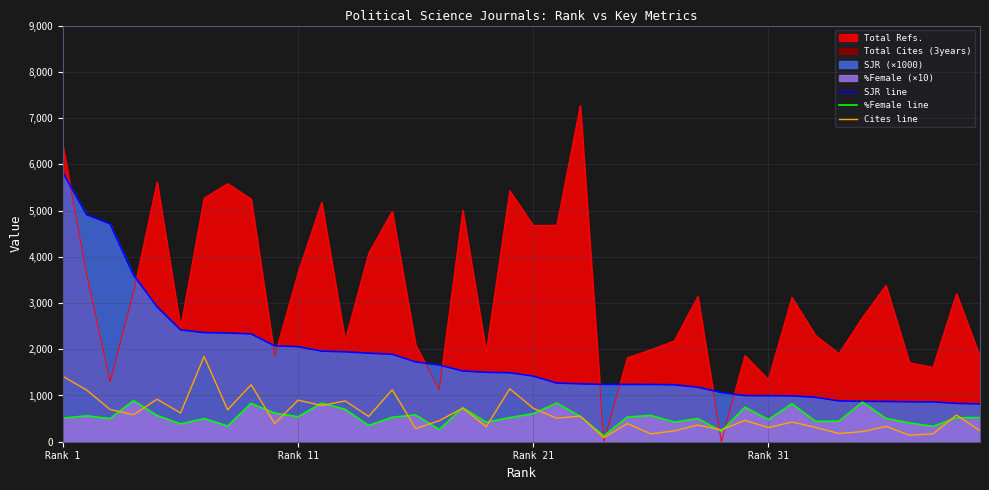

True or false: Cites line and %Female line intersect in this chart.

True